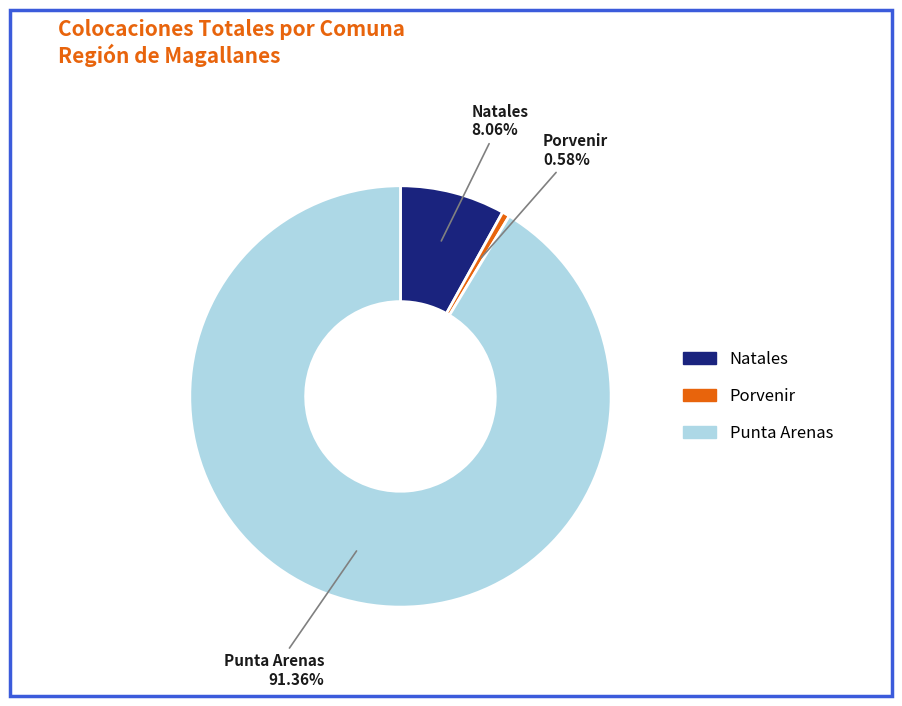

Which category accounts for the majority?

Punta Arenas